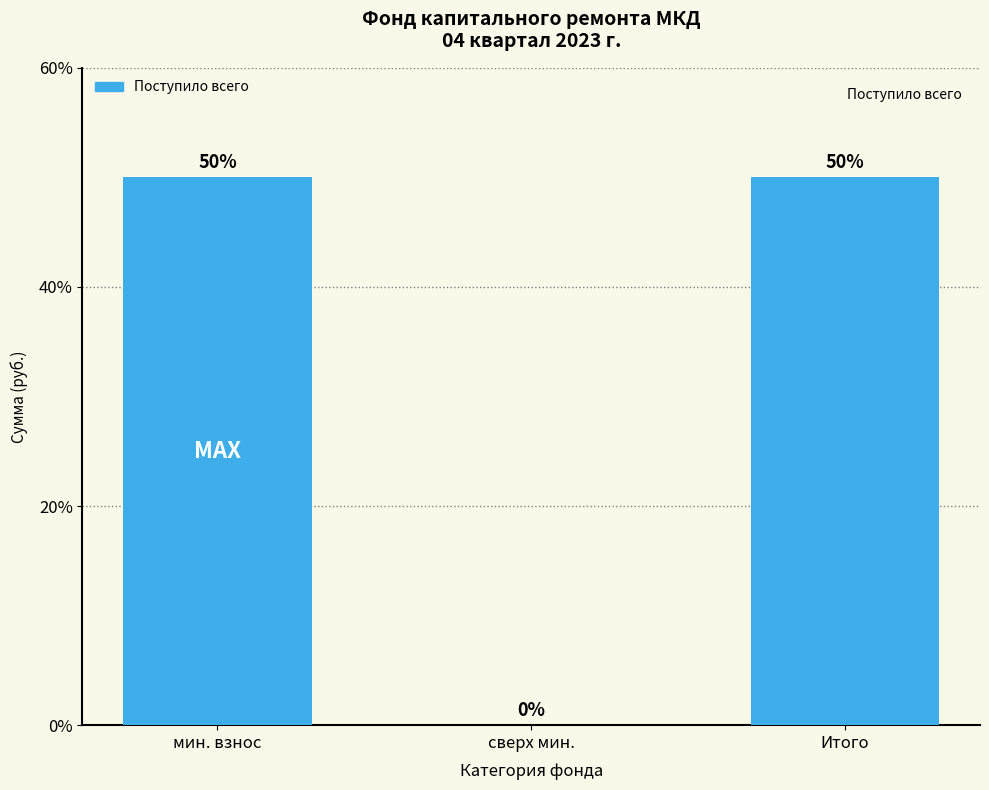

Are the bars horizontal?

No